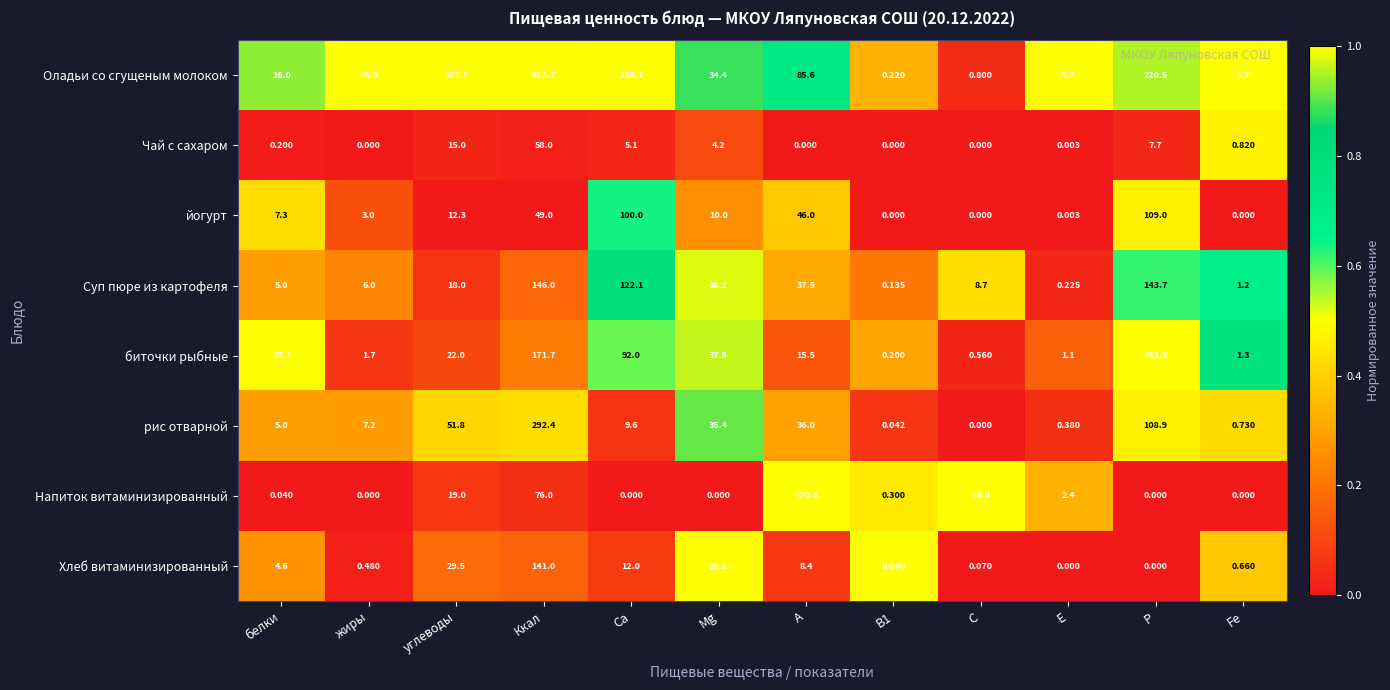

What is the total value across all series at Fe?

6.4